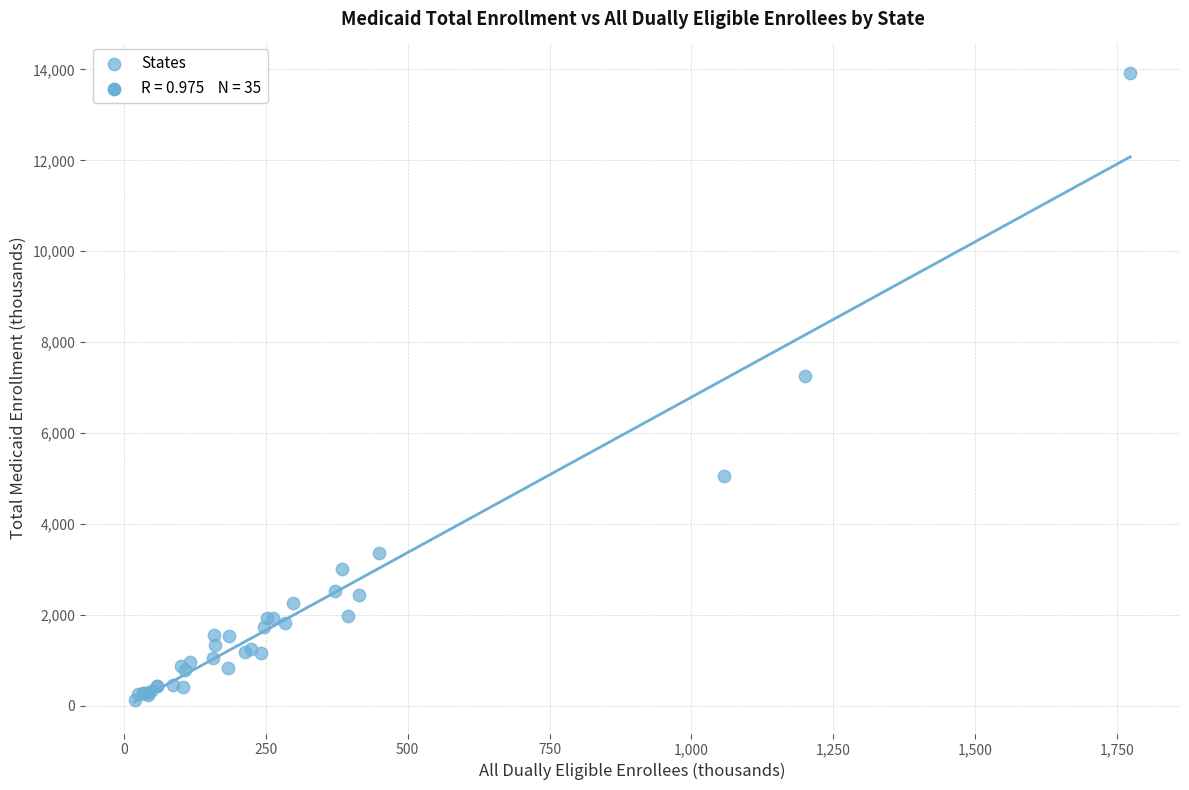

What Y value in the scatter plot is closest to 7021?

7252.6